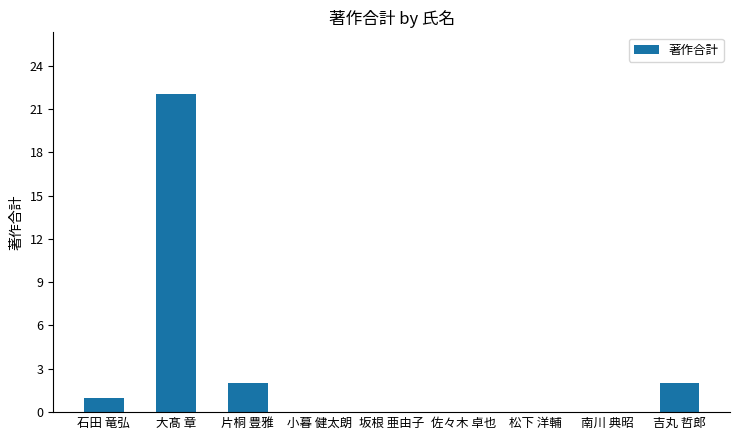

What is the greatest value displayed?

22